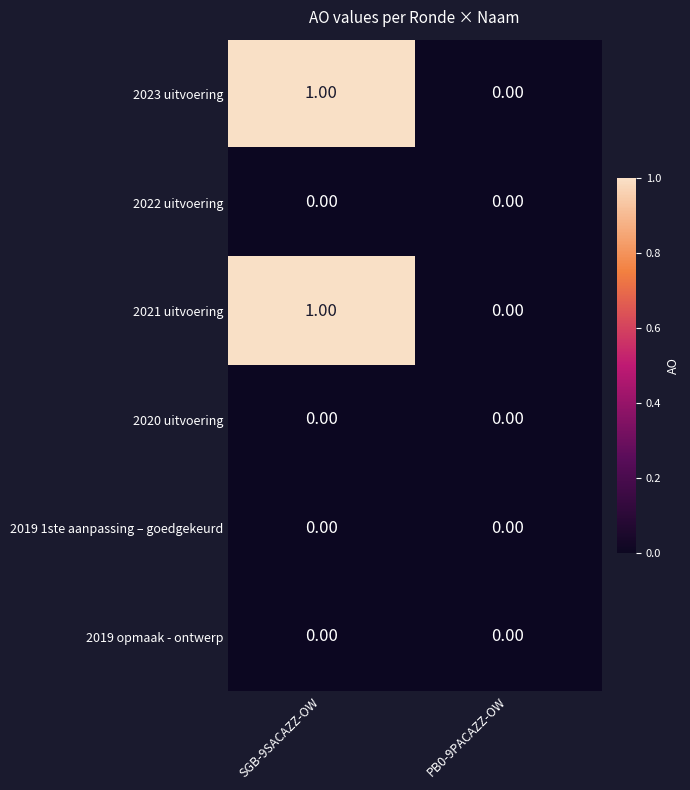

At which category is the sum across all series the highest?

SGB-9SACAZZ-OW